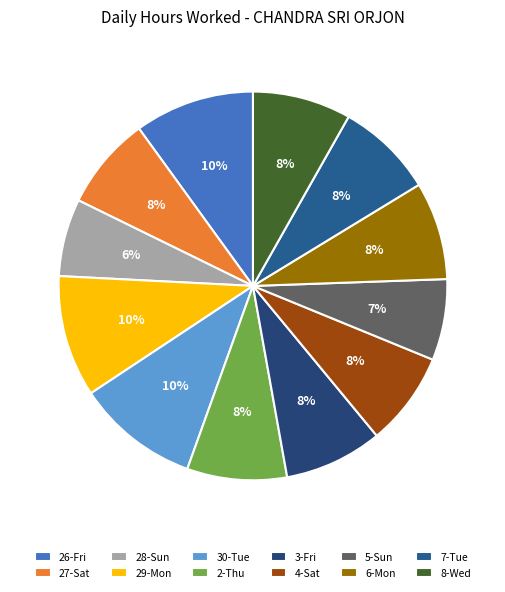

Is 7-Tue the majority of the pie?

No